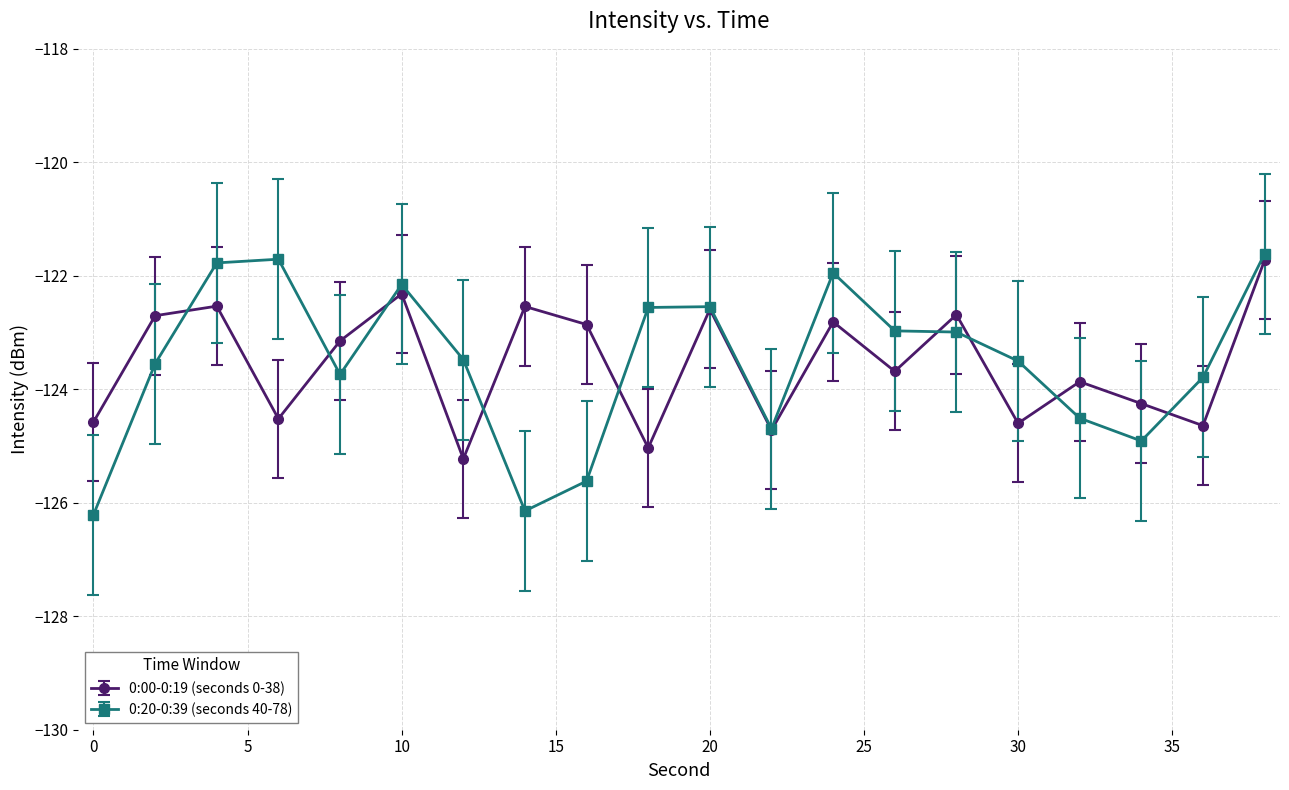

Rank the series by their maximum value, from lowest to highest.

0:00-0:19 (seconds 0-38), 0:20-0:39 (seconds 40-78)